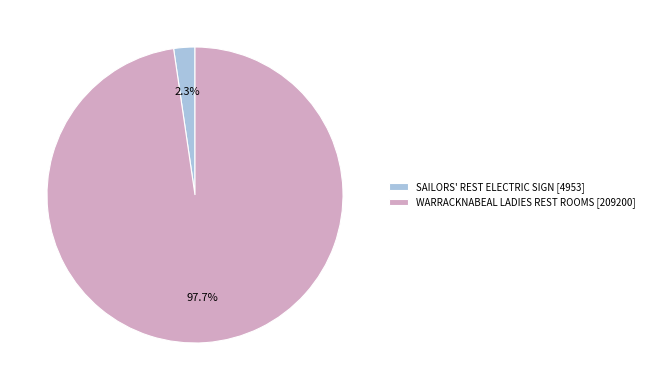

Which category has the smallest portion of the pie?

SAILORS' REST ELECTRIC SIGN